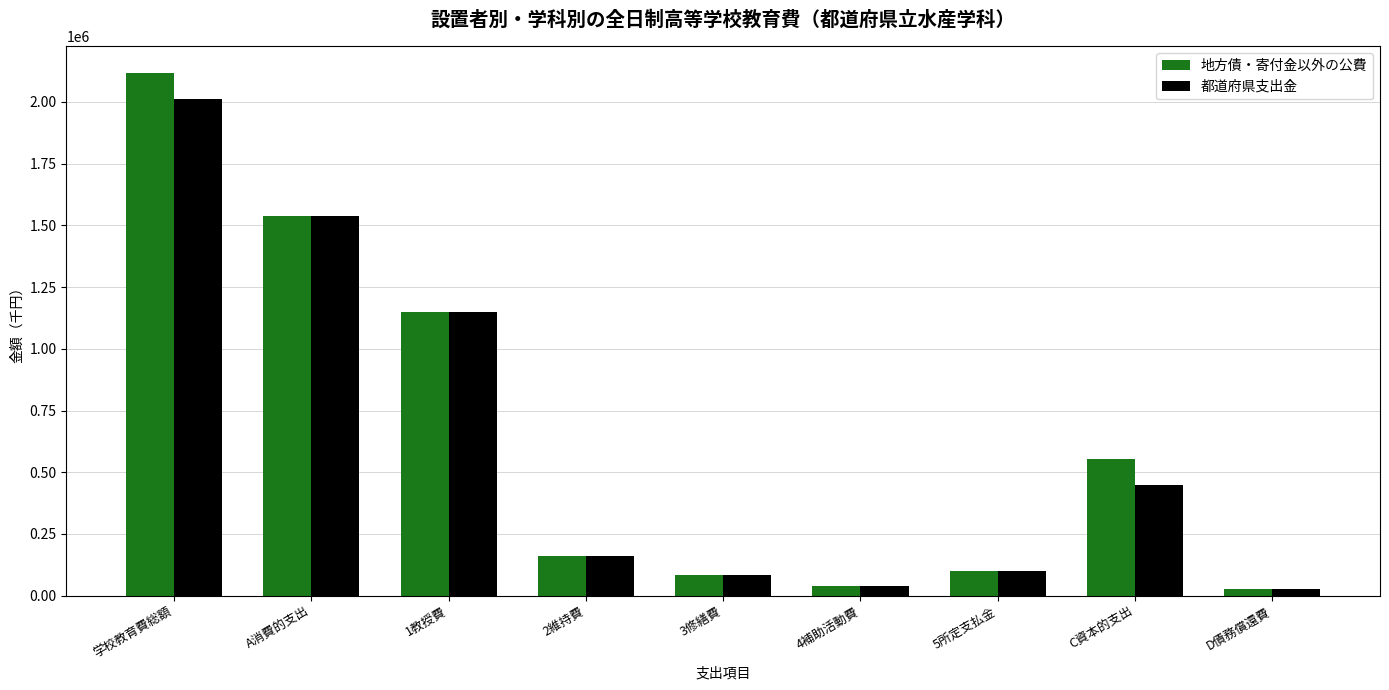

How many bars are there in total?

18